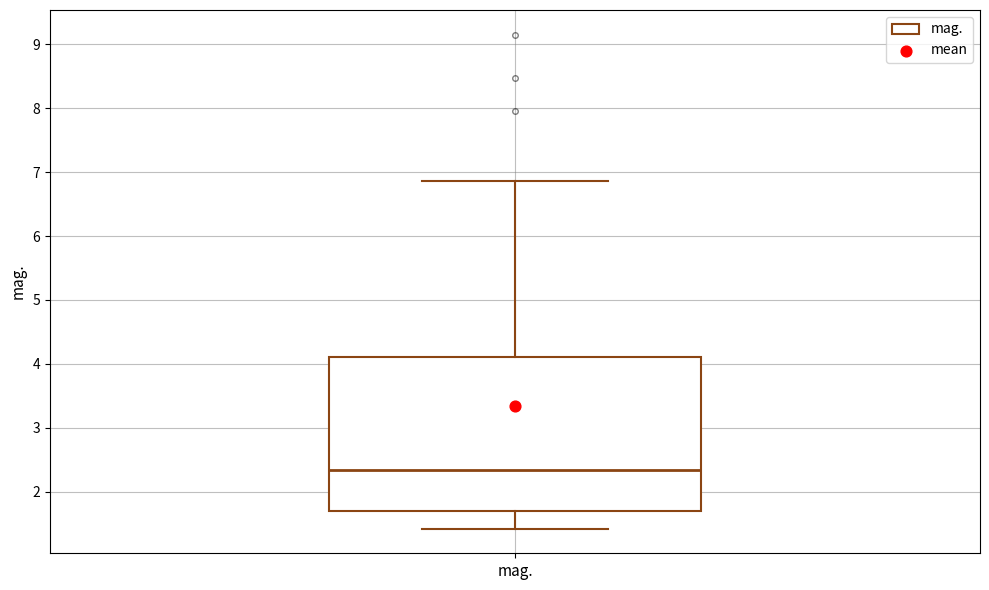

Transcribe this box plot: give where the median line is, the range the box spans, and where the two whiskers end, as read against the y-axis. The values are not printed on the chart, so give them approximately, as read against the axis.

median 2.3, box 1.7 to 4.1, whiskers 1.4 to 6.9